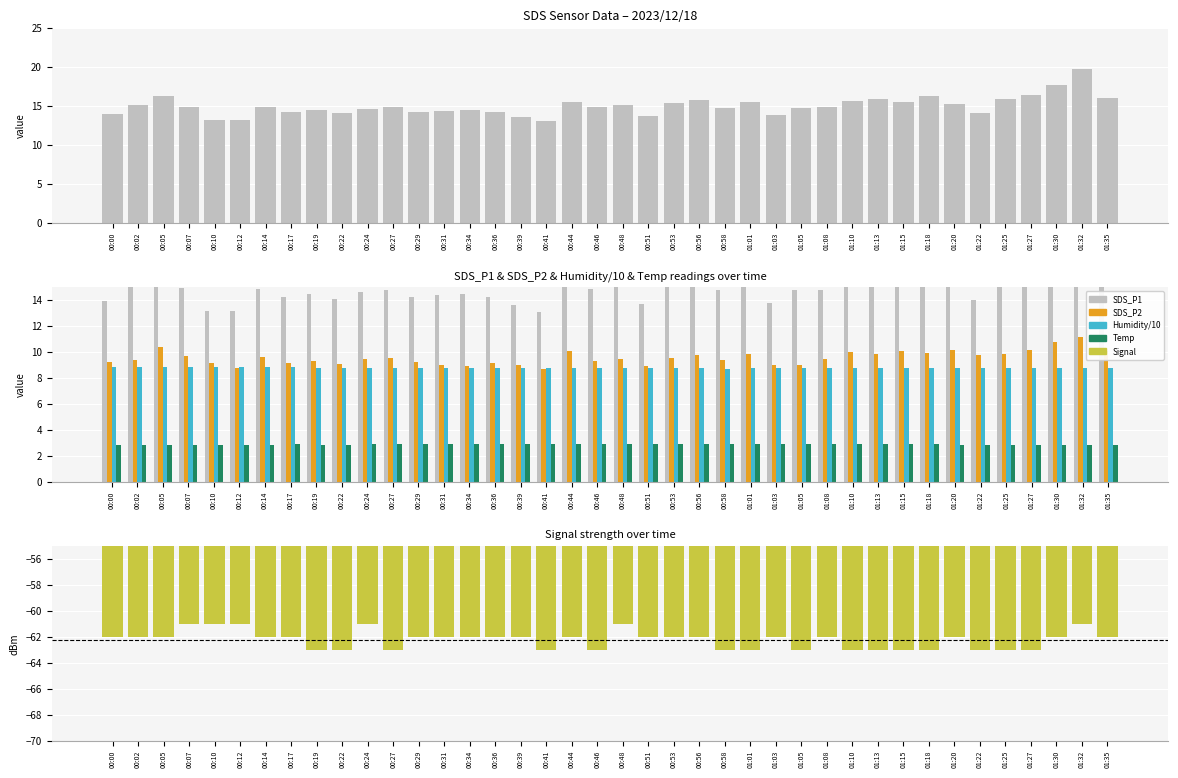

Which has a higher value, 01:13 or 00:44?

01:13